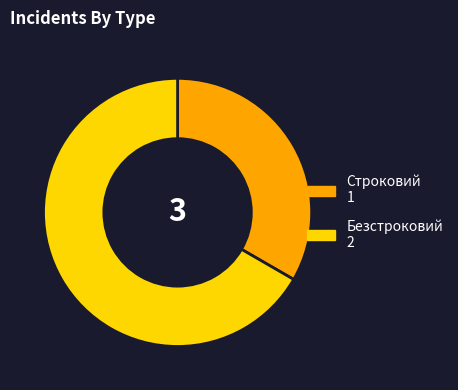

Which category has the smallest portion of the pie?

Строковий